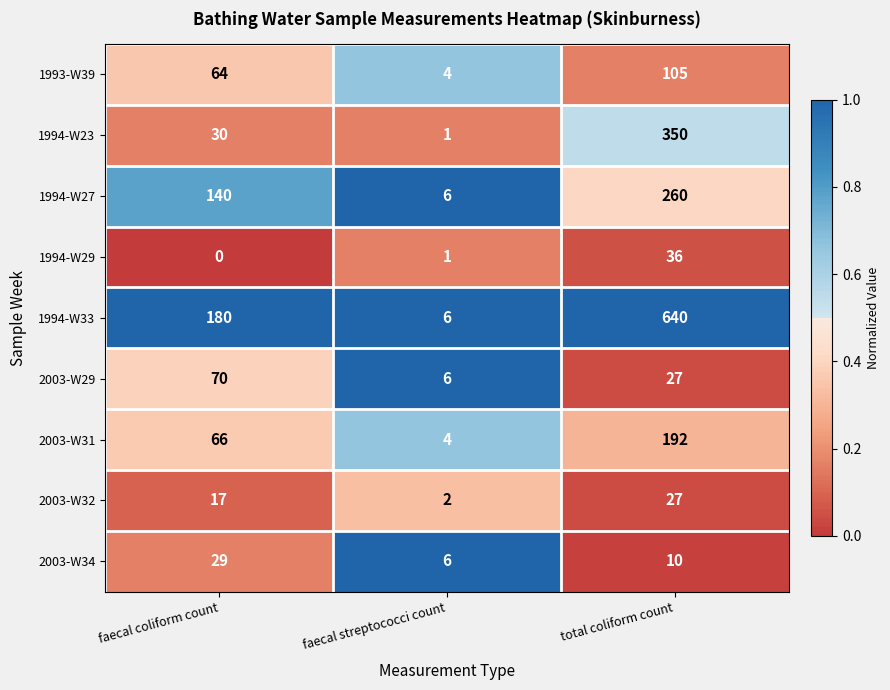

Reading left to right, extract all data points from this chart.

1993-W39: 64	4	105
1994-W23: 30	1	350
1994-W27: 140	6	260
1994-W29: 0	1	36
1994-W33: 180	6	640
2003-W29: 70	6	27
2003-W31: 66	4	192
2003-W32: 17	2	27
2003-W34: 29	6	10